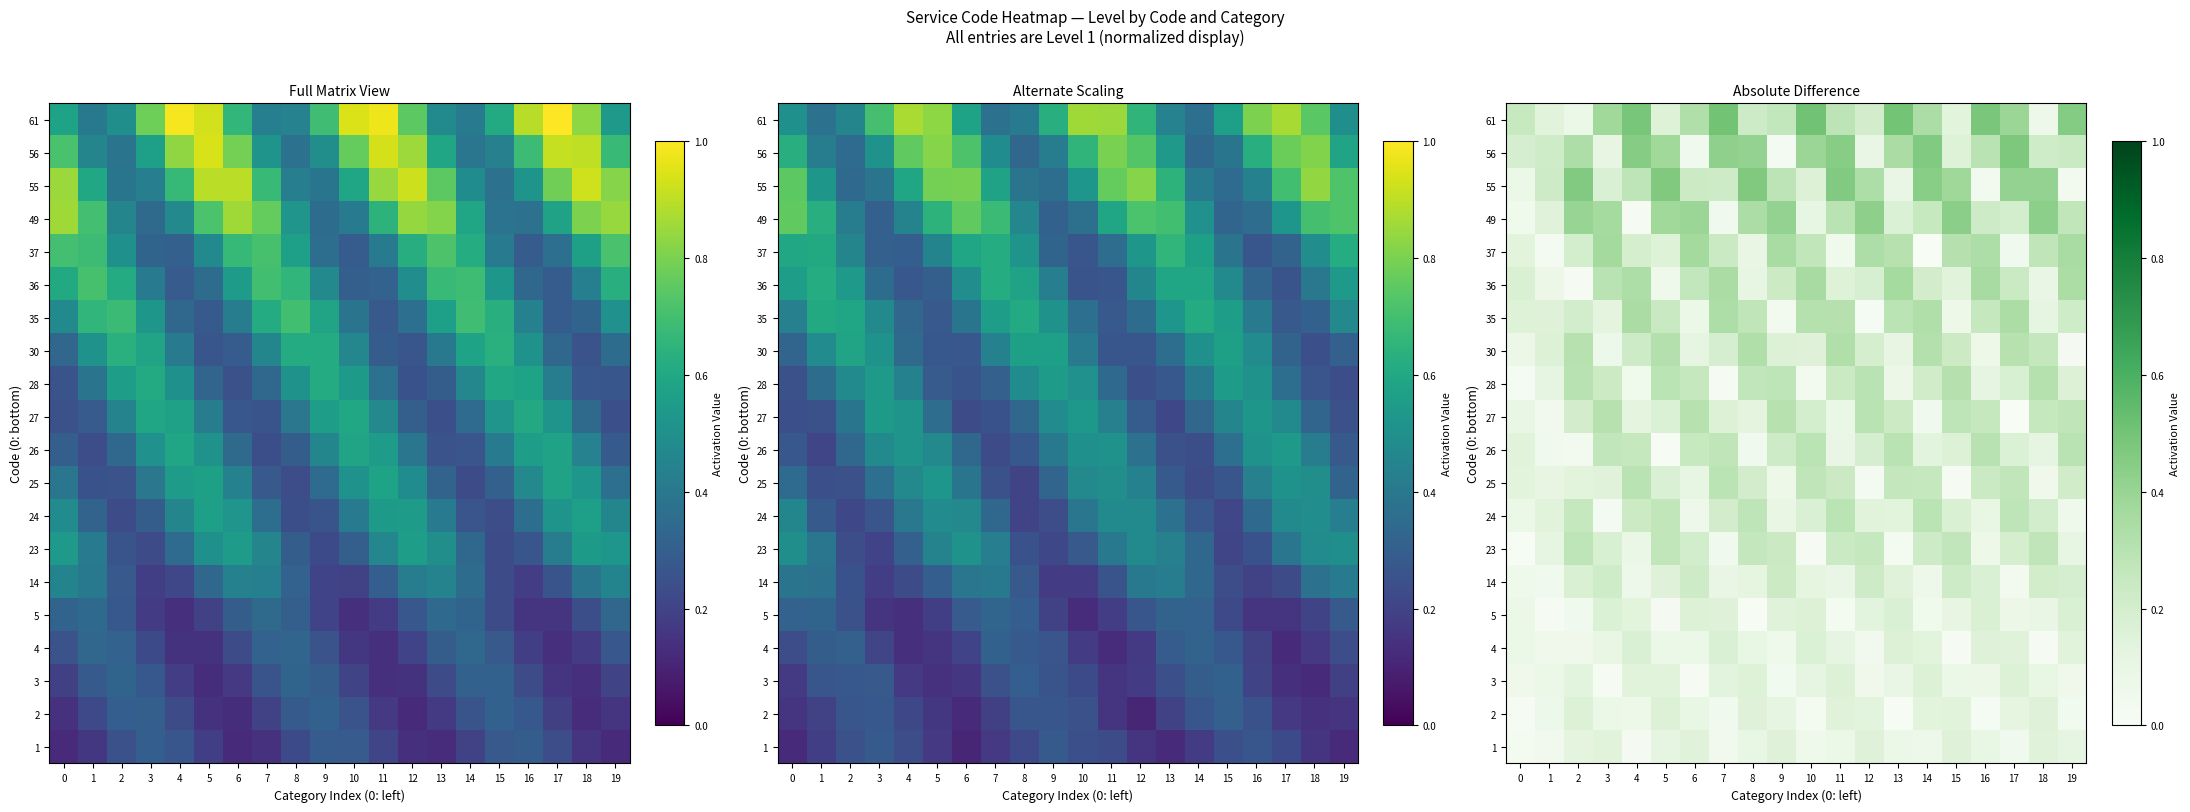

Rank the categories by 5 value from highest to lowest.

19, 16, 13, 3, 10, 6, 7, 9, 4, 12, 15, 18, 0, 17, 14, 2, 11, 5, 1, 8